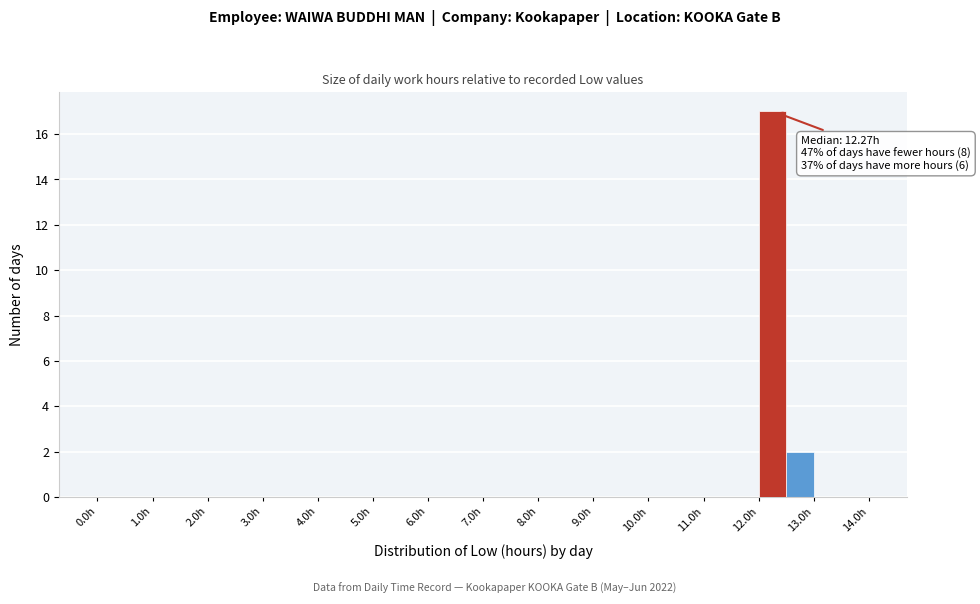

Which range on the x-axis has the tallest bar?

12.0 to 12.5